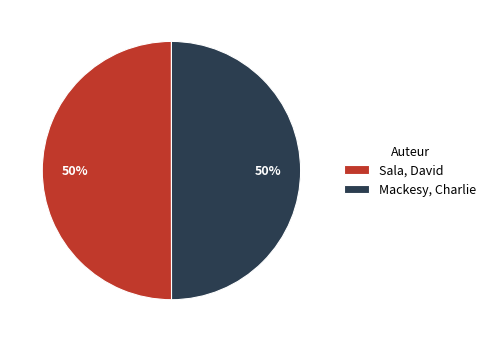

To the nearest percent, what is the average slice percentage?

50%